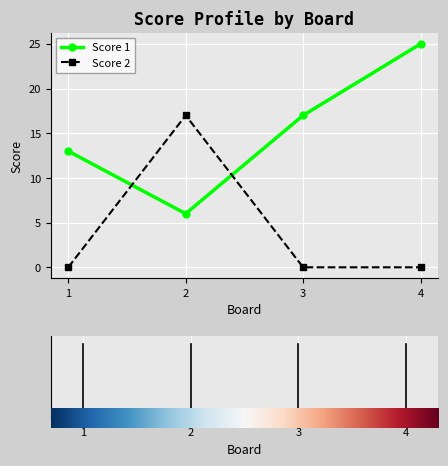

How many interior local peaks does the Score 2 series have?

1